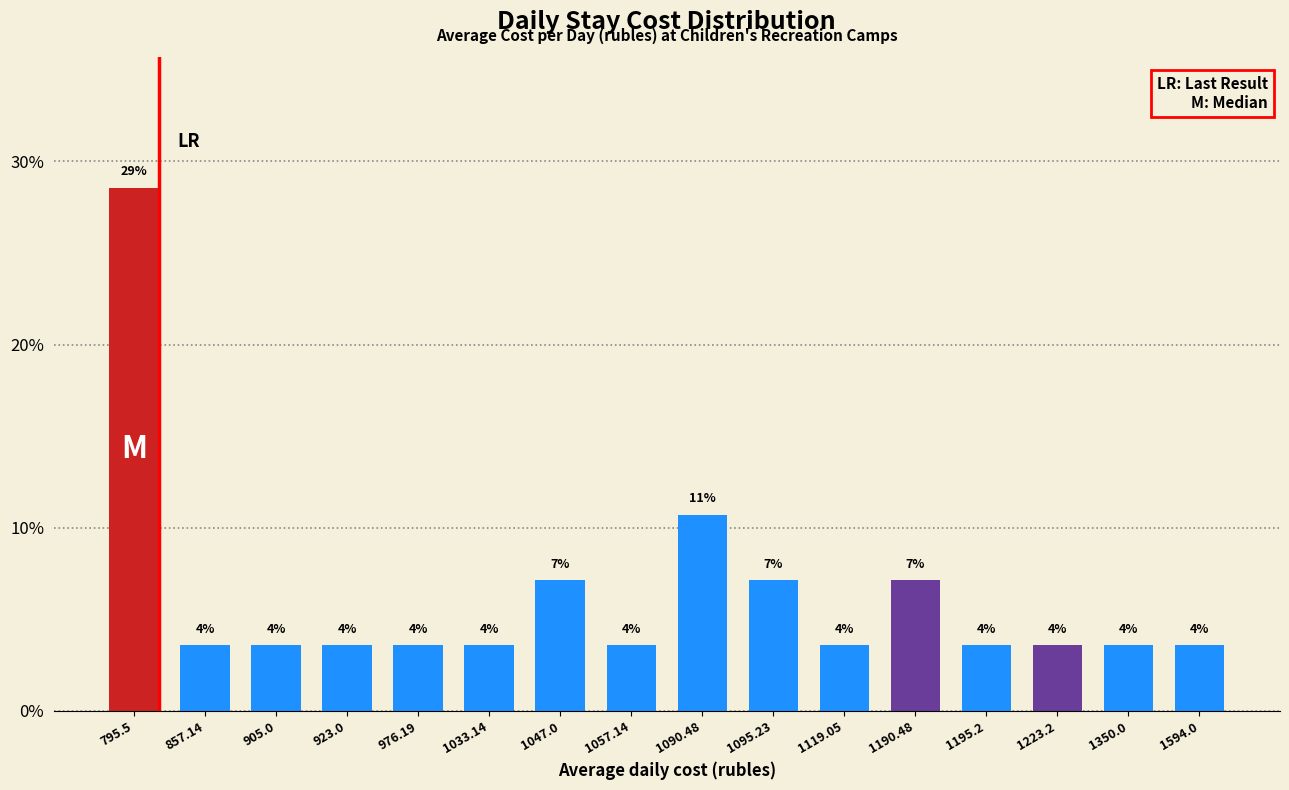

Does the chart contain any negative values?

No